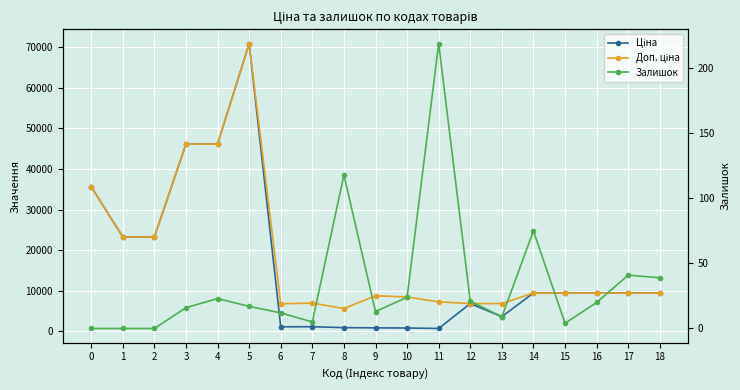

Reading right to left, what are all the values shown in this chart?

Ціна: 18=9458.9	17=9458.9	16=9458.9	15=9458.9	14=9458.9	13=3640.8	12=6869.4	11=728.9	10=849.3	9=879.5	8=938.2	7=1165.6	6=1135.5	5=70906.0	4=46143.9	3=46143.9	2=23278.2	1=23278.2	0=35659.4
Доп. ціна: 18=9458.9	17=9458.9	16=9458.9	15=9458.9	14=9458.9	13=6869.4	12=6869.4	11=7288.6	10=8493.3	9=8794.5	8=5629.1	7=6993.4	6=6812.7	5=70906.0	4=46143.9	3=46143.9	2=23278.2	1=23278.2	0=35659.4
Залишок: 18=39.0	17=41.0	16=20.0	15=4.0	14=75.0	13=9.0	12=21.0	11=219.0	10=24.0	9=13.0	8=118.0	7=5.0	6=12.0	5=17.0	4=23.0	3=16.0	2=0.0	1=0.0	0=0.0